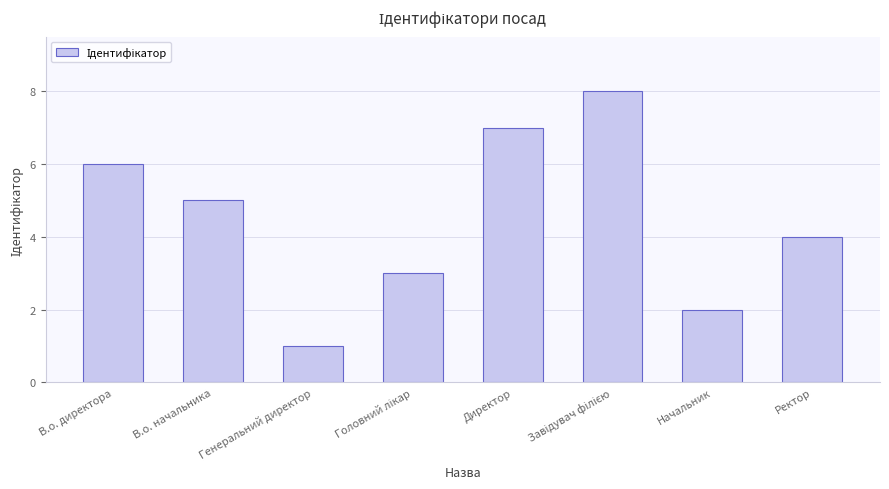

What is the difference between the second highest and second lowest values?

5